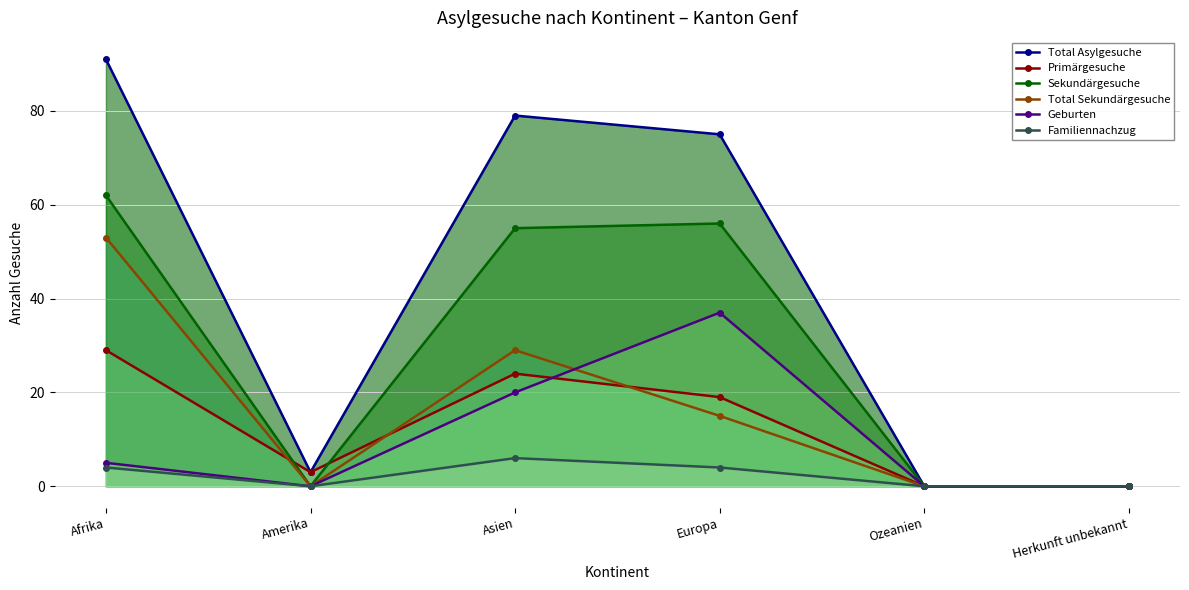

The Geburten series shows -13 at Ozeanien. True or false?

False